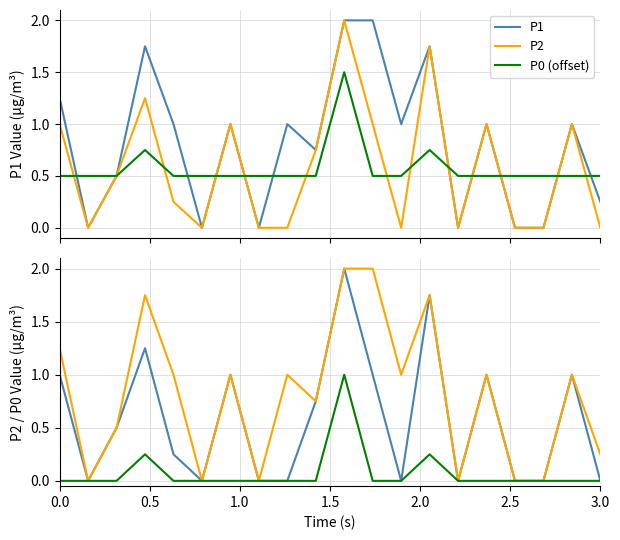

Does the chart have visible grid lines?

Yes